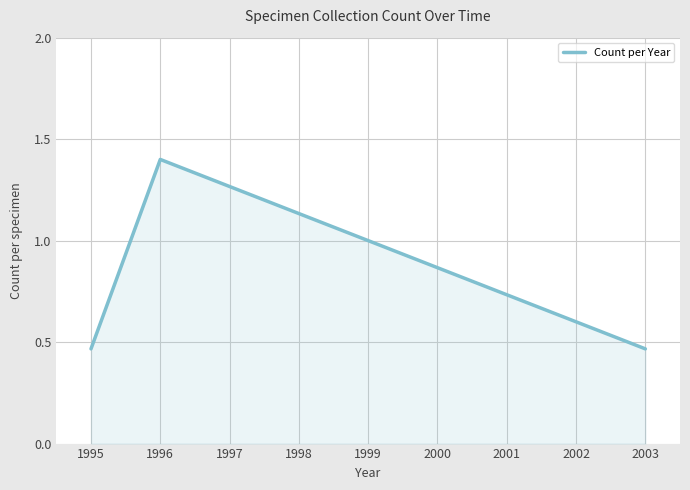

The chart shows a value of 0.2 at 1995. True or false?

False